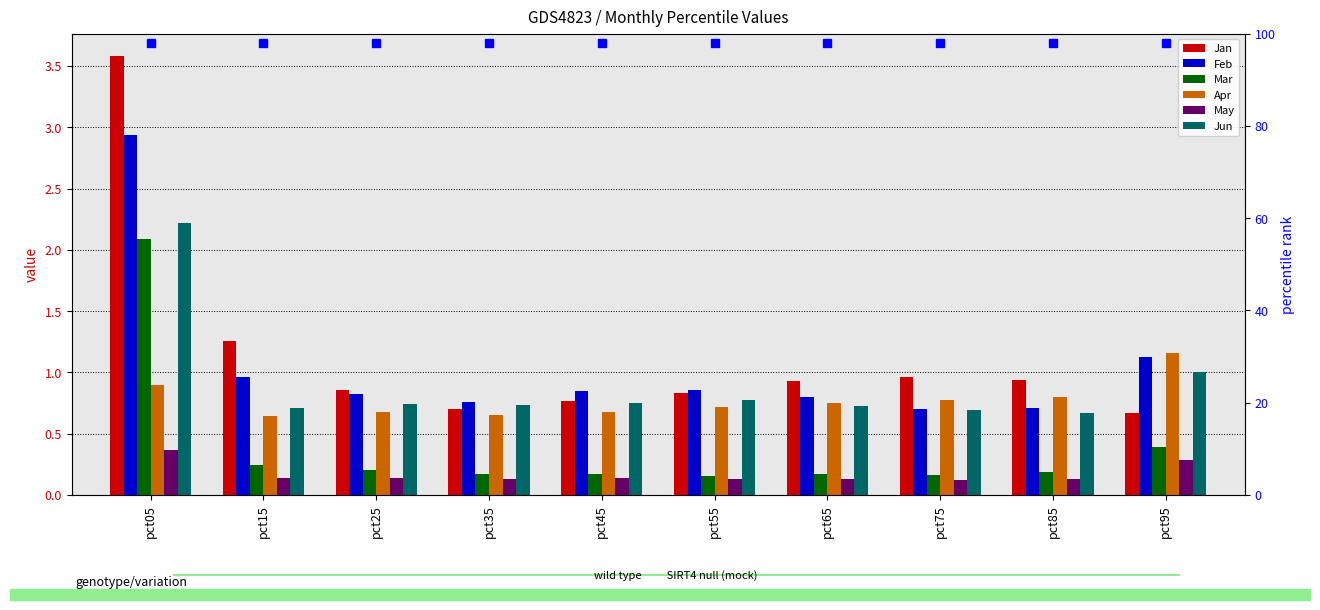

Read the Apr value at pct75.

0.8